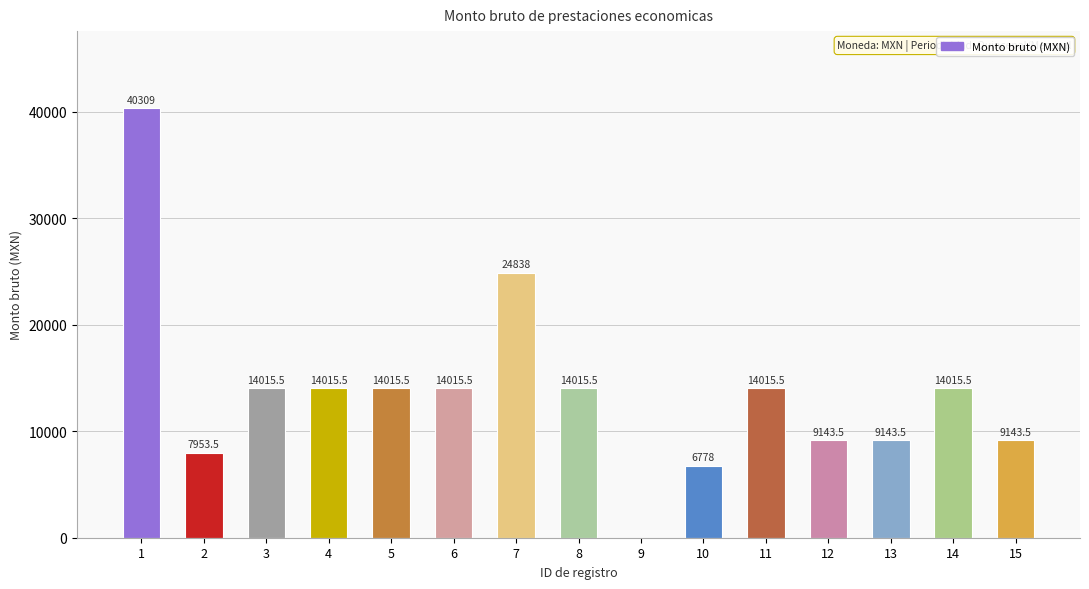

What is the sum of the values at 10 and 3?

20793.5